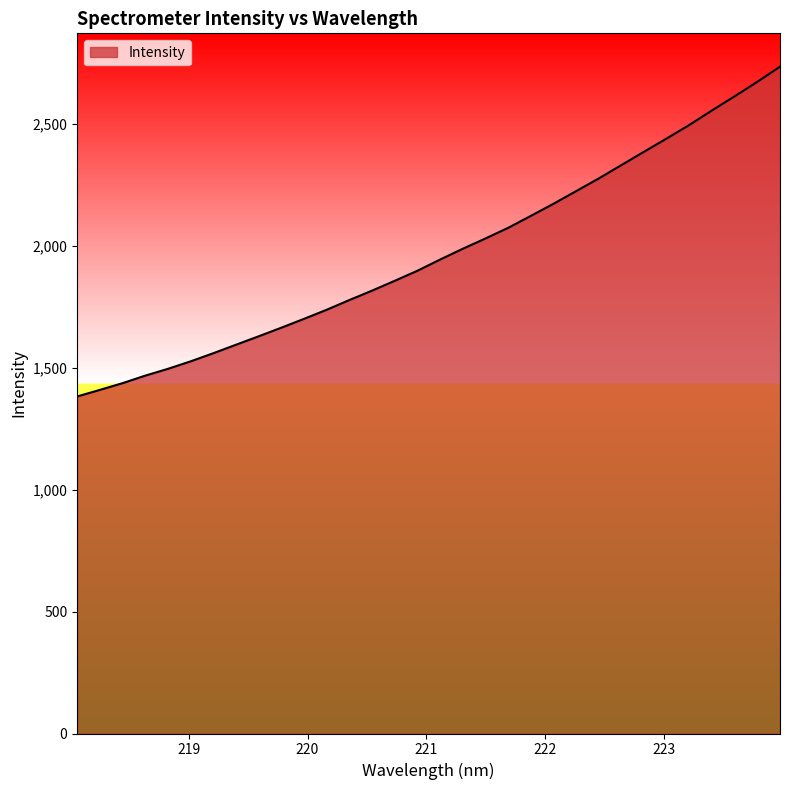

What is the minimum value shown in the chart?

1381.4